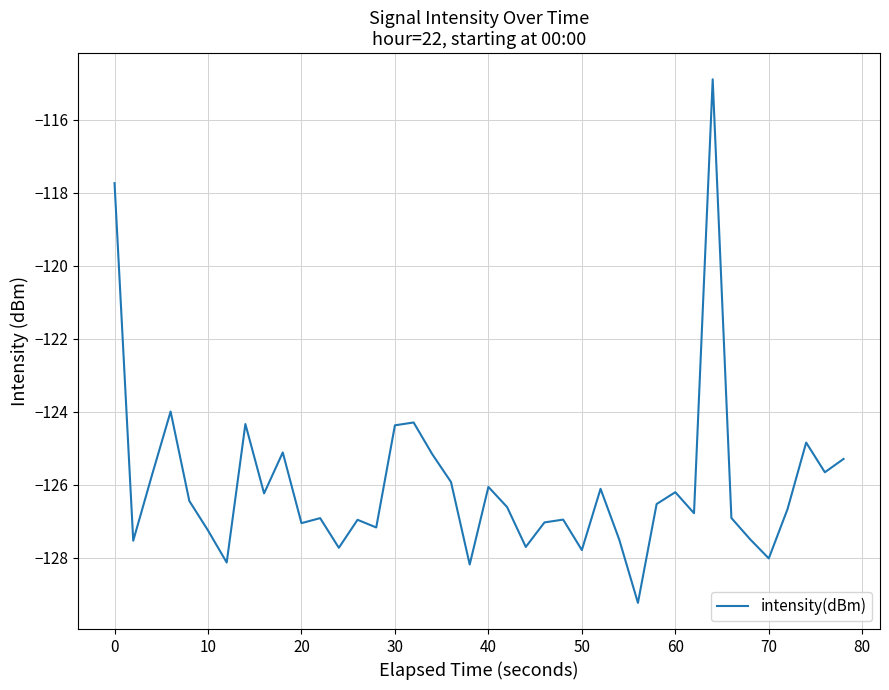

What is the difference between the maximum and minimum values?

14.3